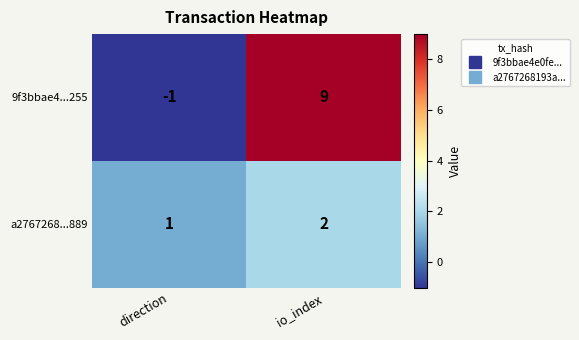

True or false: a2767268...889 has a value of 1 at direction.

True